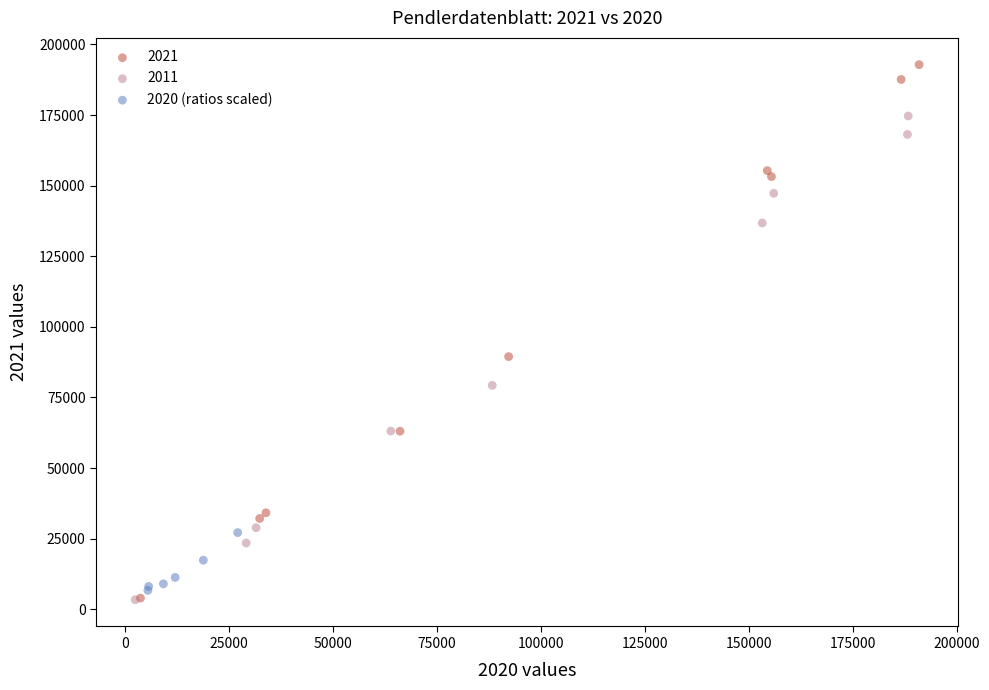

Which series contains the highest Y value?

2021